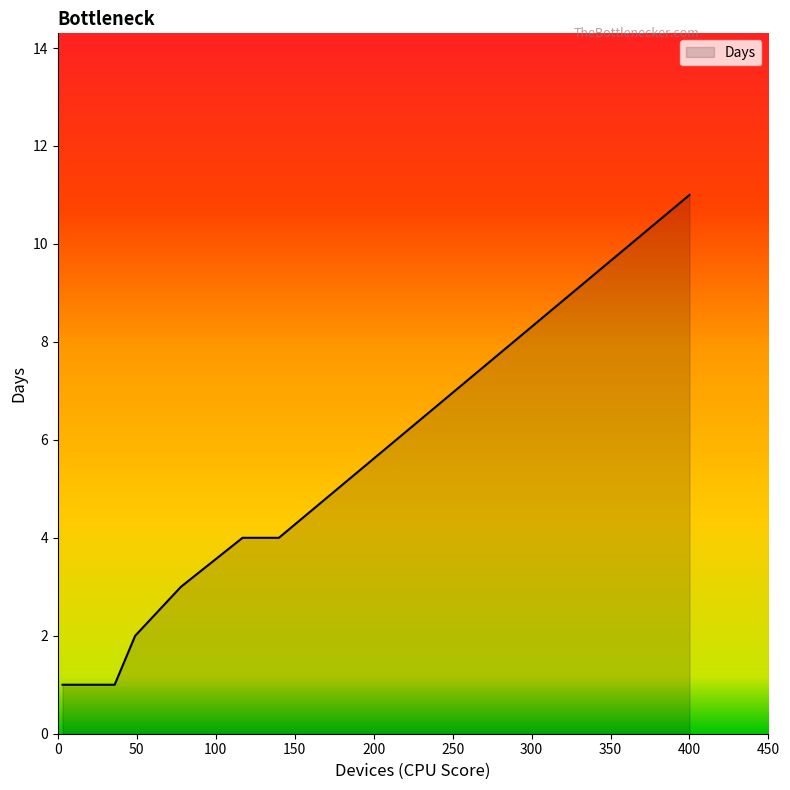

What is the average value?

4